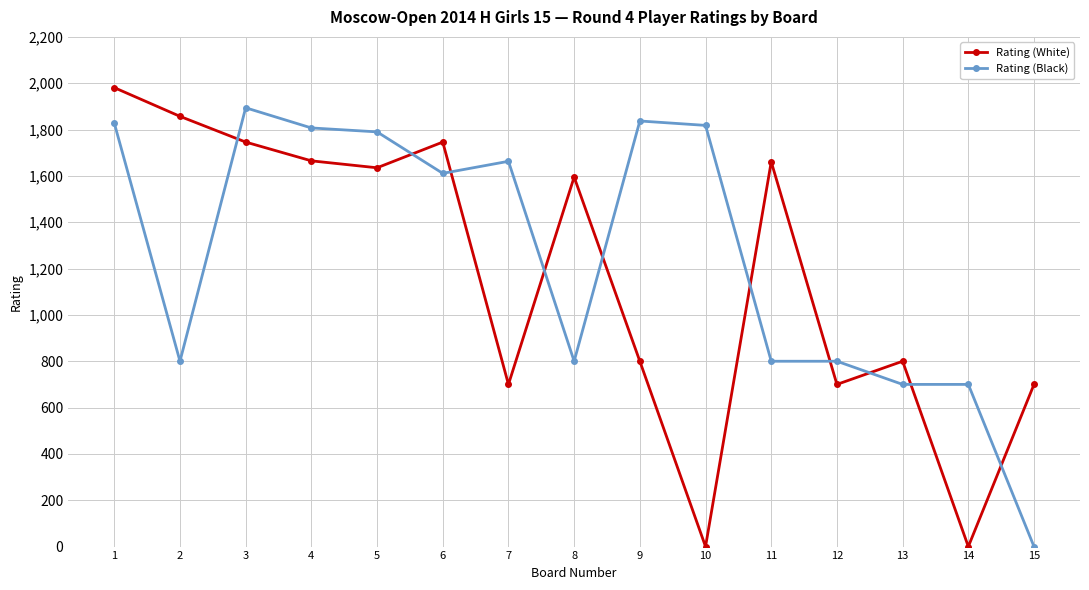

Between which two adjacent categories do Rating (Black) and Rating (White) first intersect?

2 and 3